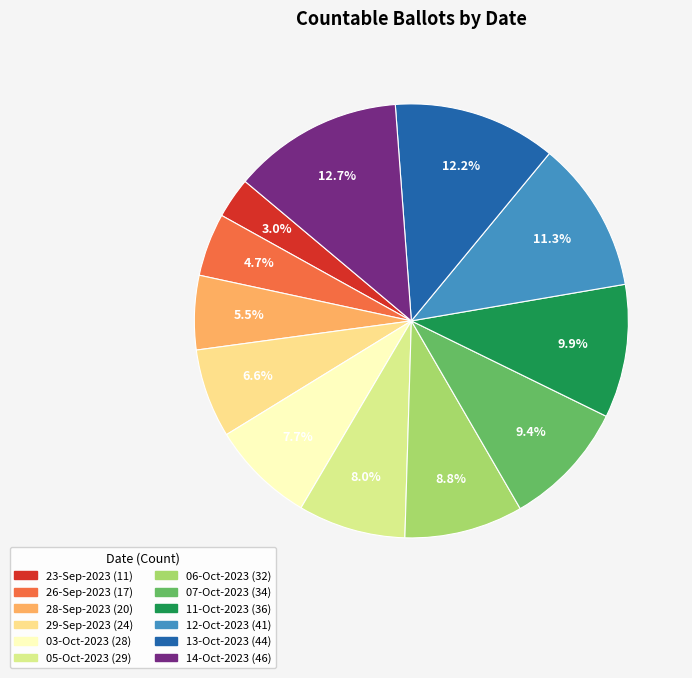

Approximately how many times larger is the value at 28-Sep-2023 compared to 06-Oct-2023?

0.6